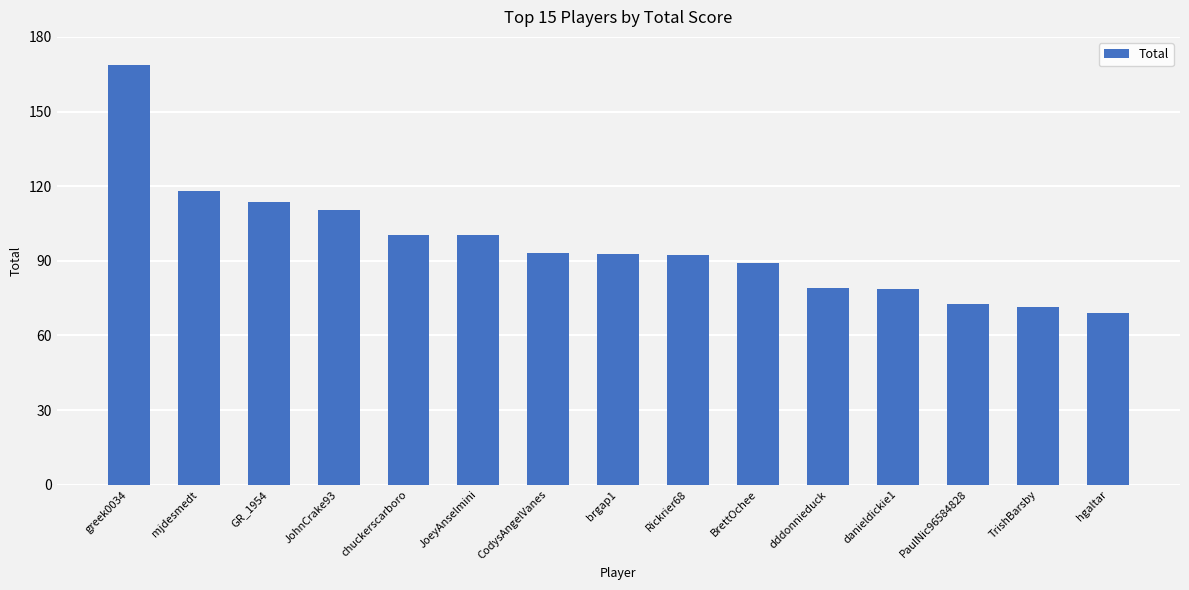

Which has a higher value, Rickrier68 or greek0034?

greek0034